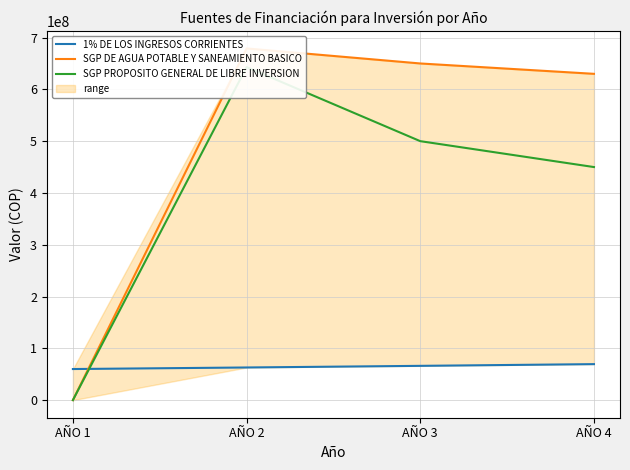

List the labels in order of SGP PROPOSITO GENERAL DE LIBRE INVERSION value, largest first.

AÑO 2, AÑO 3, AÑO 4, AÑO 1